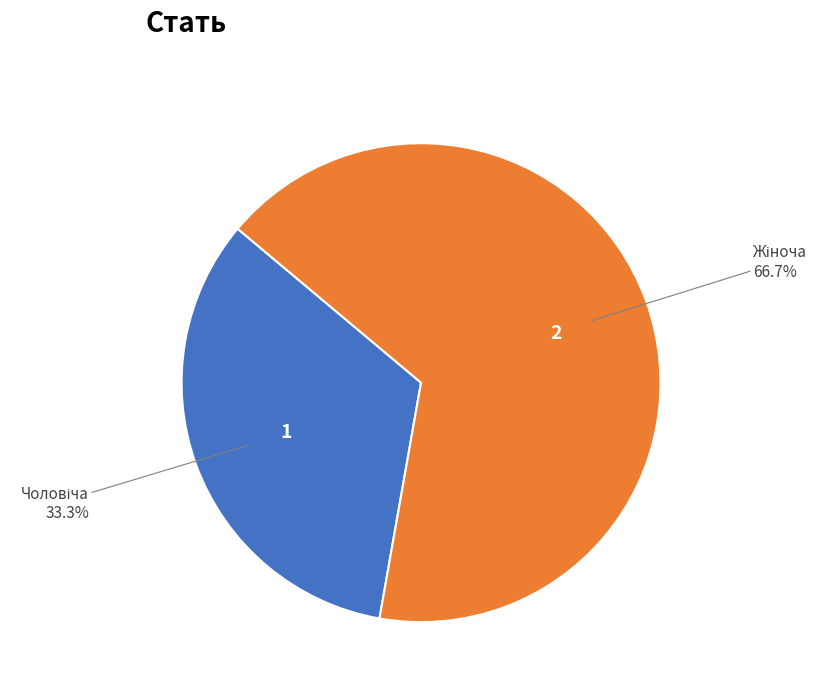

How many segments does this pie chart have?

2